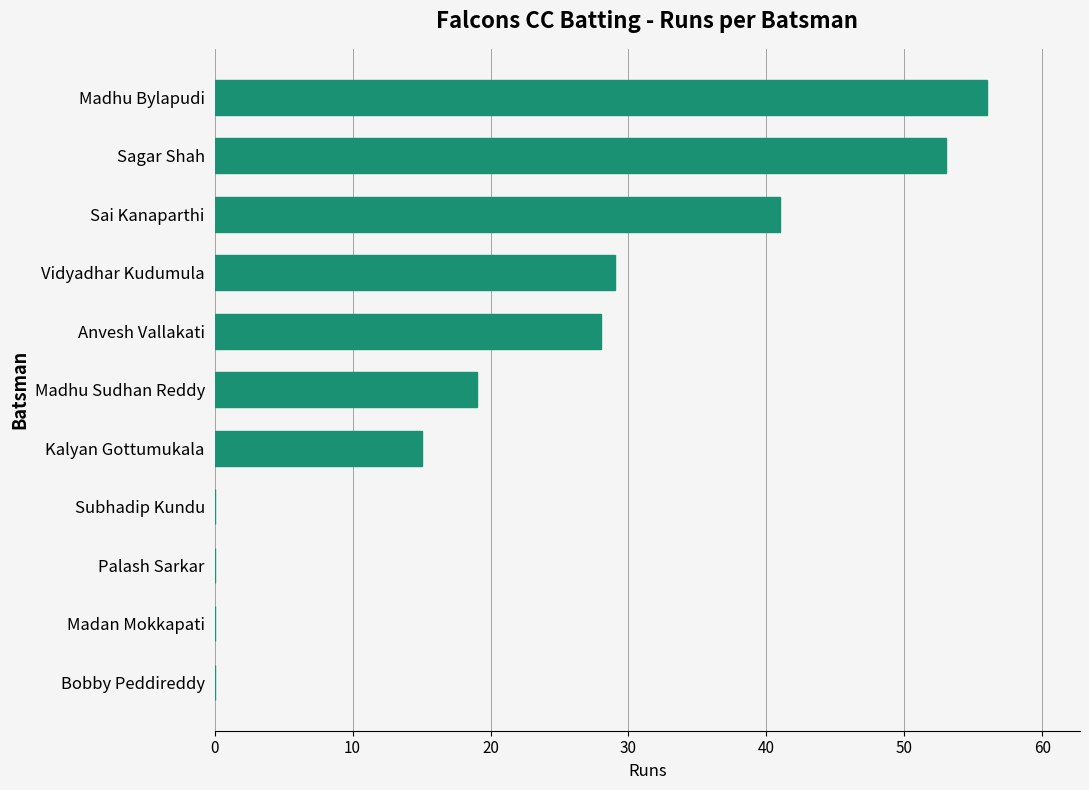

Are the bars horizontal?

Yes